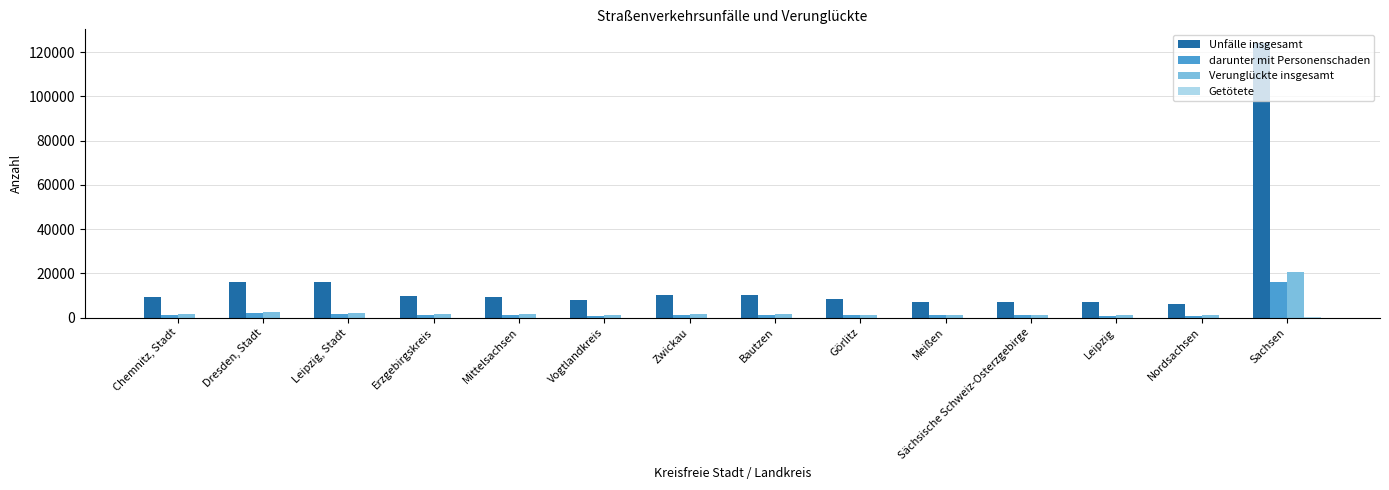

How many data points does each series have?

14